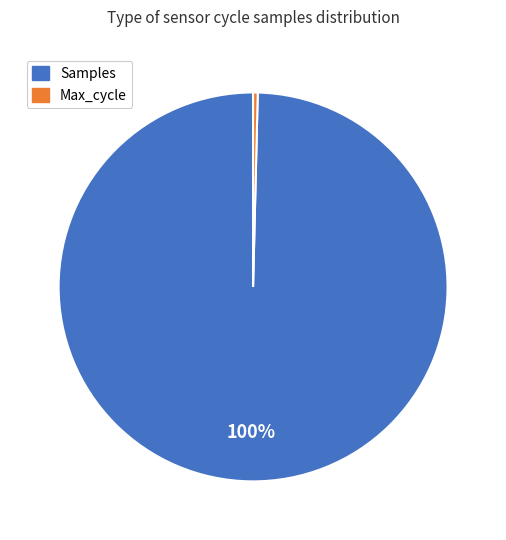

Is there any slice that represents more than half of the pie?

Yes